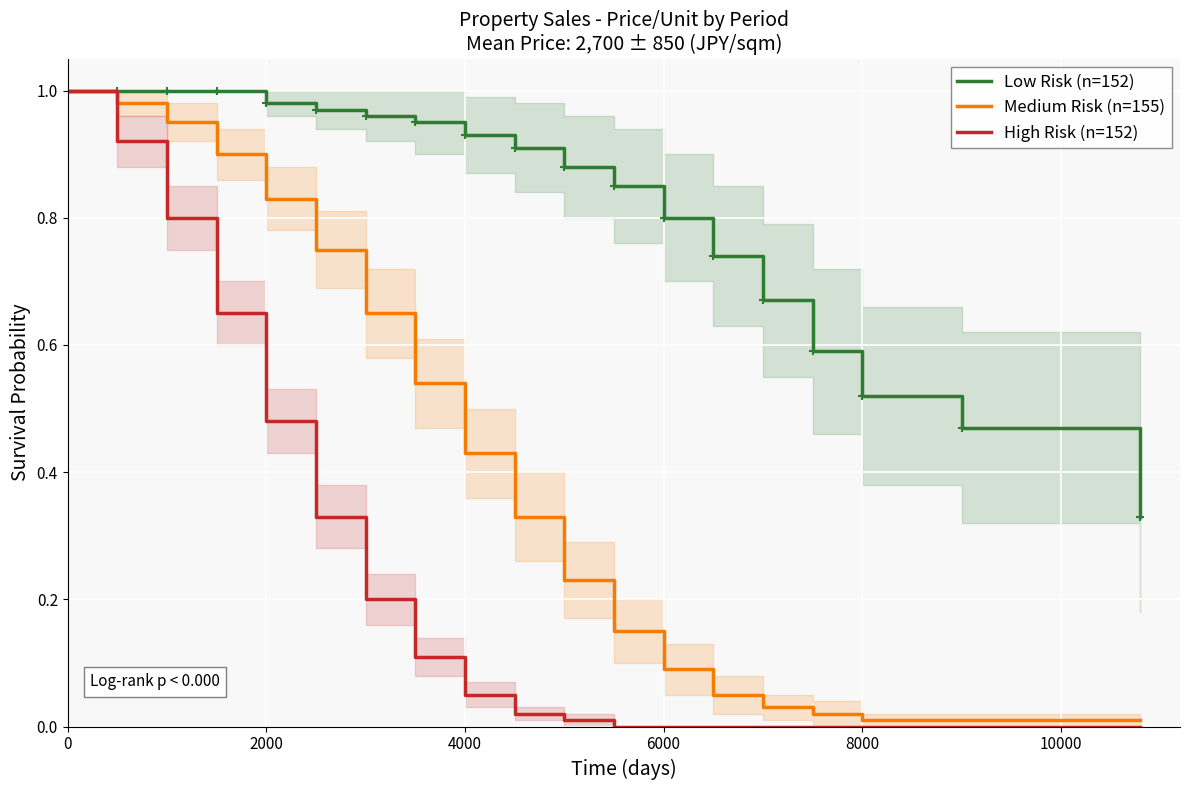

Where is Medium Risk (n=155) nearest to the value 0?

8000